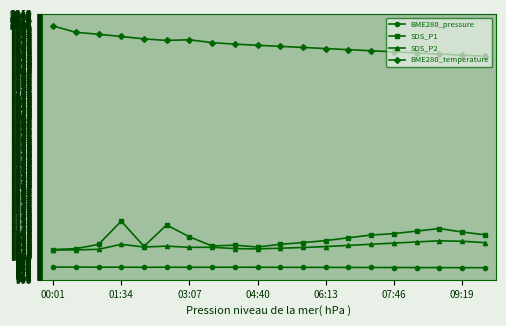

Rank the series by their maximum value, from highest to lowest.

BME280_temperature, SDS_P1, SDS_P2, BME280_pressure